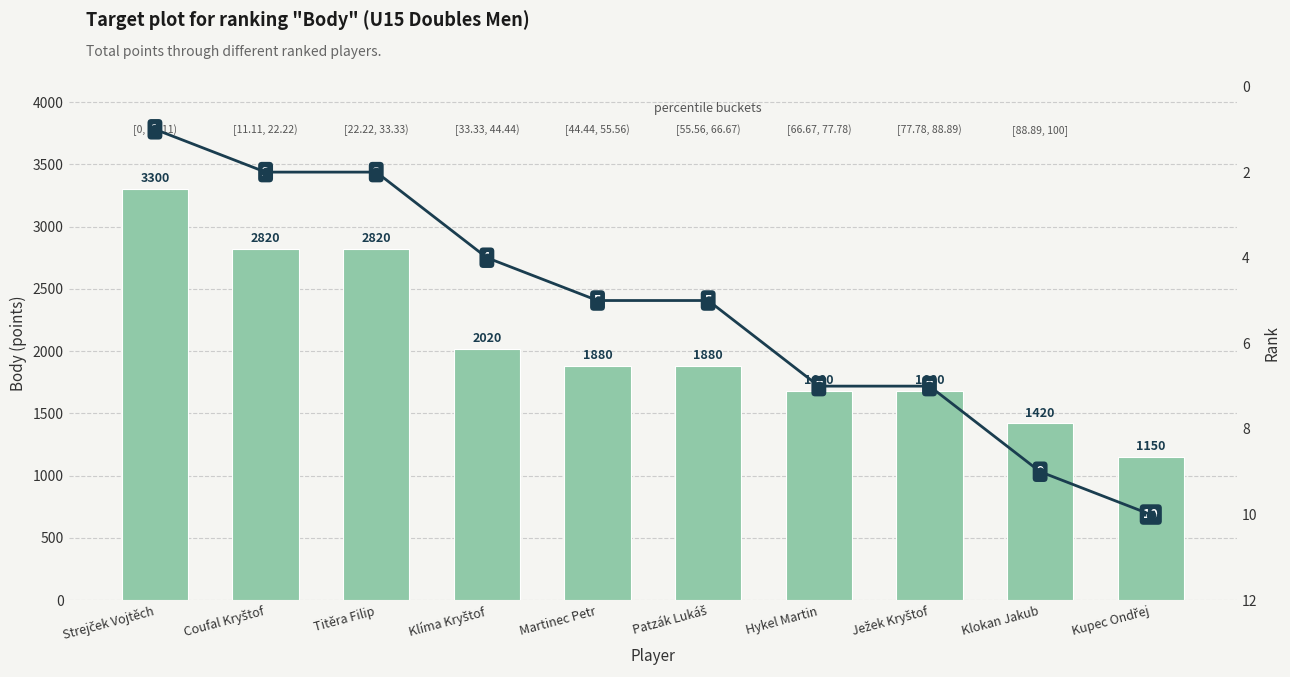

Is the value of Rank at Kupec Ondřej greater than the value of Body (points) at Hykel Martin?

No